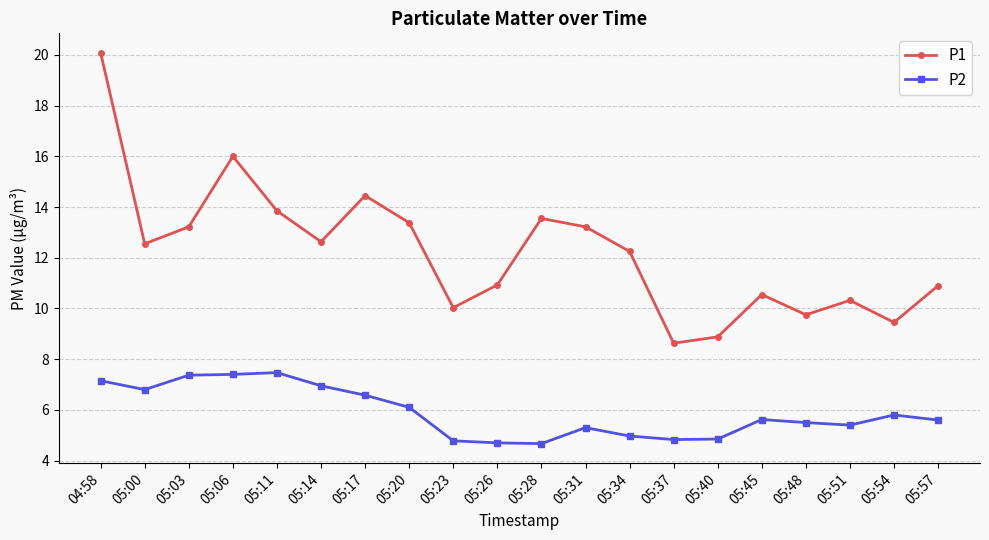

Where is the first local minimum for P2?

05:00